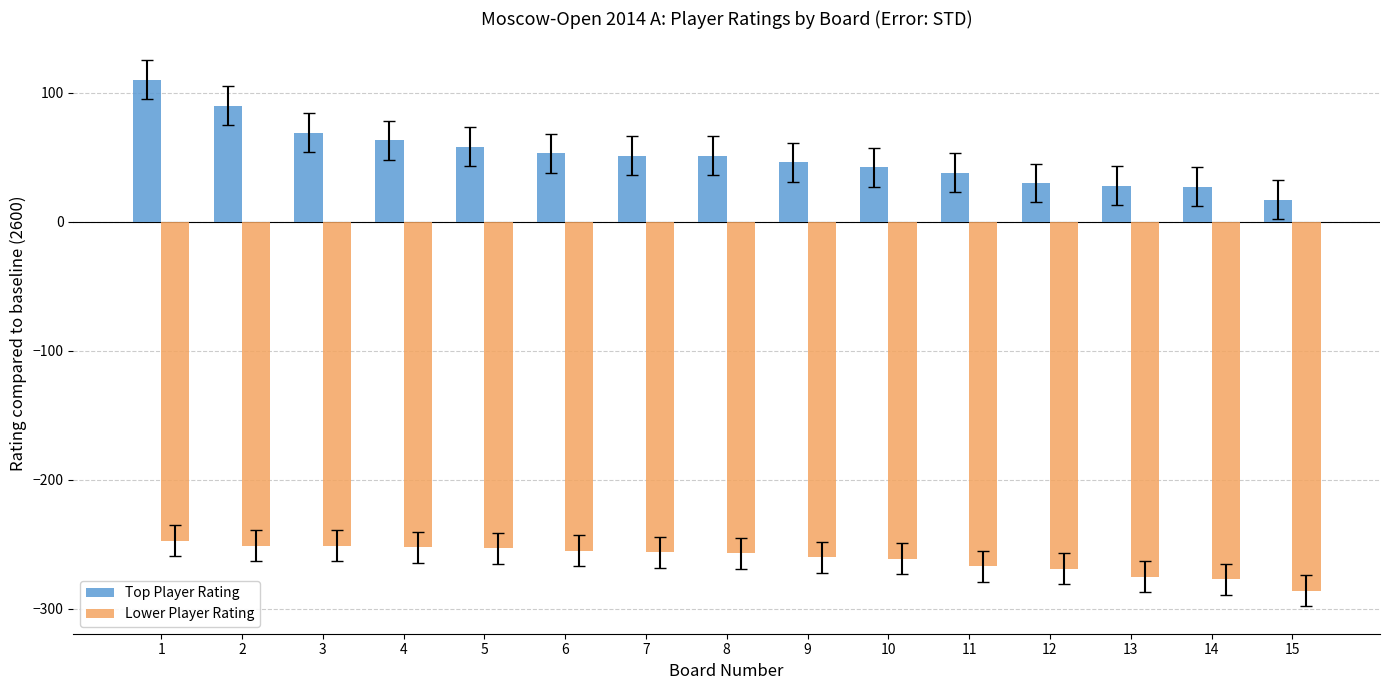

Is it true that Lower Player Rating equals -389 at 13?

False